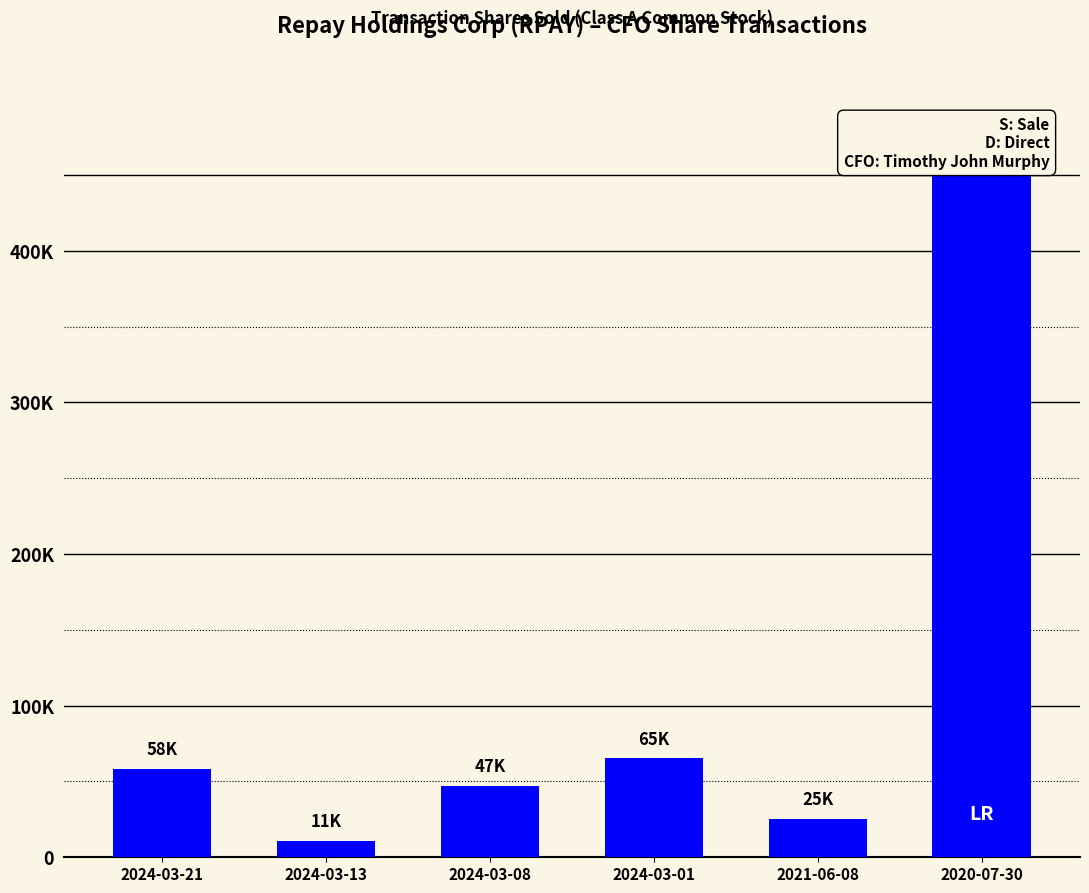

What is the label of the 4th bar from the left?

2024-03-01